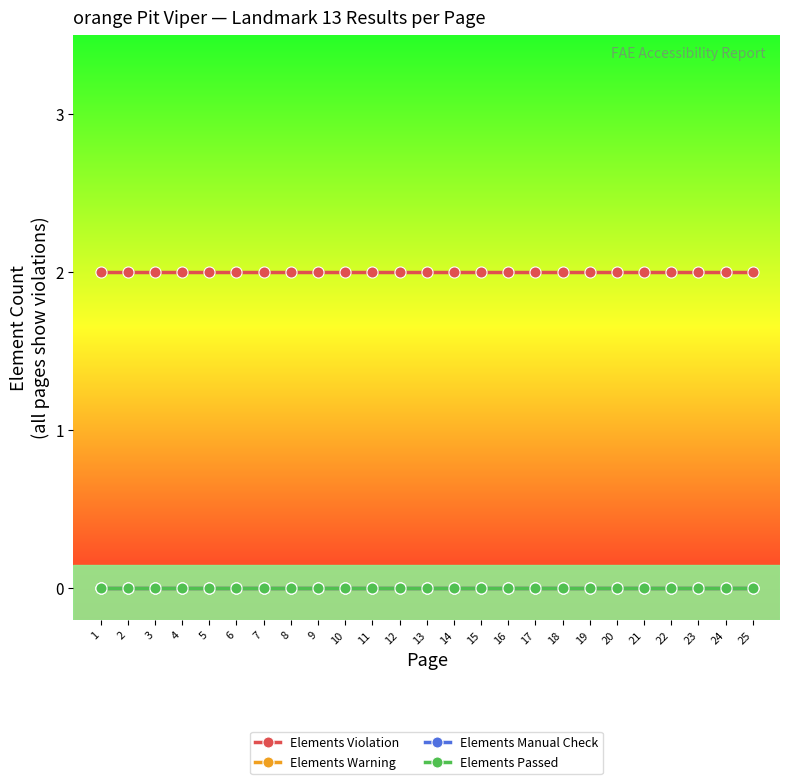

Reading left to right, what are all the values shown in this chart?

Elements Violation: 1=2	2=2	3=2	4=2	5=2	6=2	7=2	8=2	9=2	10=2	11=2	12=2	13=2	14=2	15=2	16=2	17=2	18=2	19=2	20=2	21=2	22=2	23=2	24=2	25=2
Elements Warning: 1=0	2=0	3=0	4=0	5=0	6=0	7=0	8=0	9=0	10=0	11=0	12=0	13=0	14=0	15=0	16=0	17=0	18=0	19=0	20=0	21=0	22=0	23=0	24=0	25=0
Elements Manual Check: 1=0	2=0	3=0	4=0	5=0	6=0	7=0	8=0	9=0	10=0	11=0	12=0	13=0	14=0	15=0	16=0	17=0	18=0	19=0	20=0	21=0	22=0	23=0	24=0	25=0
Elements Passed: 1=0	2=0	3=0	4=0	5=0	6=0	7=0	8=0	9=0	10=0	11=0	12=0	13=0	14=0	15=0	16=0	17=0	18=0	19=0	20=0	21=0	22=0	23=0	24=0	25=0